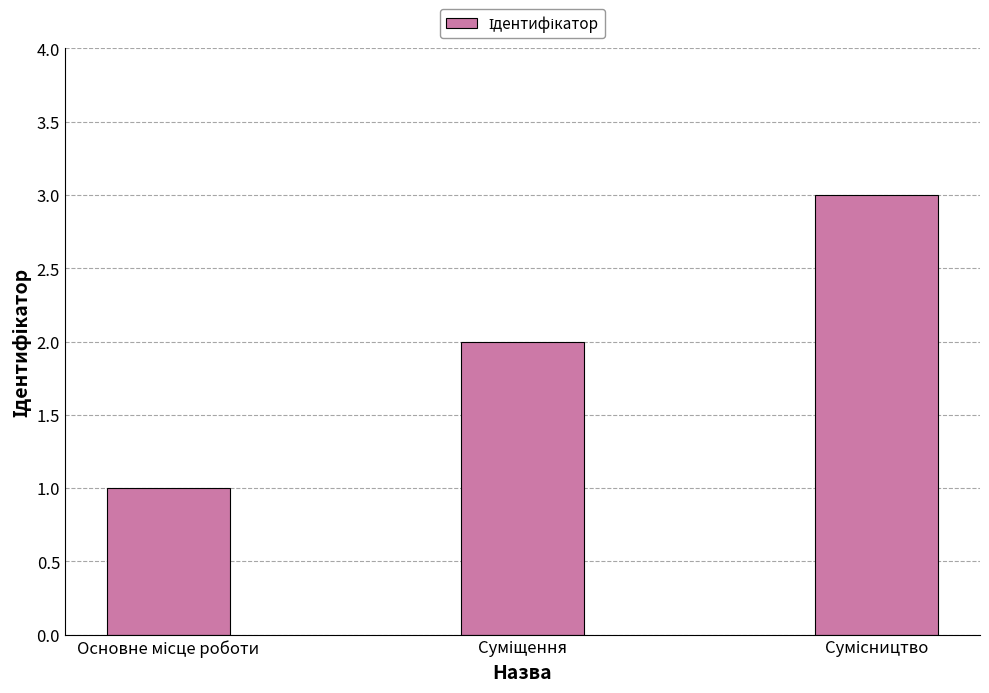

What is the sum of all values?

6